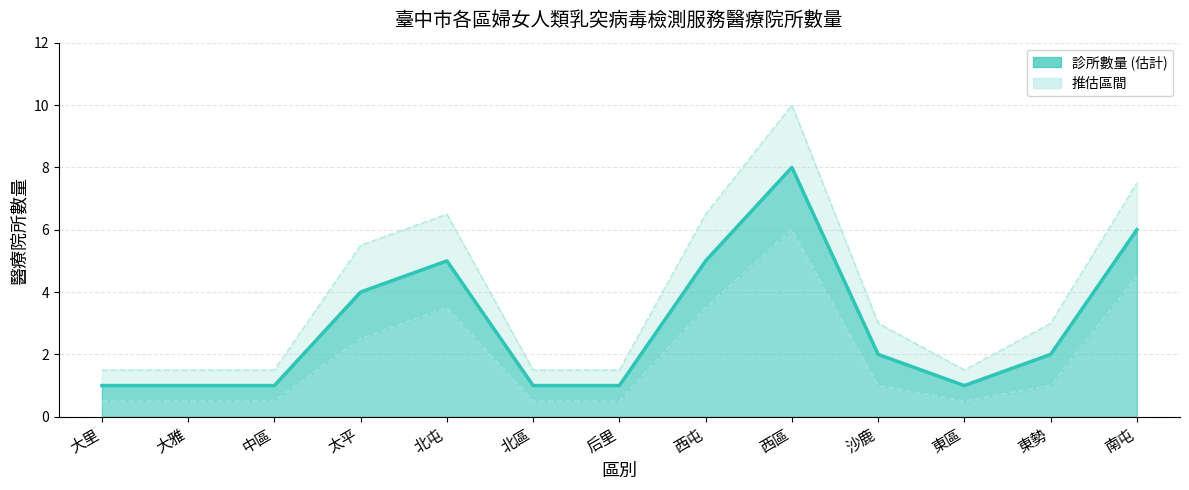

True or false: 上界 has a value of 0.5 at 后里.

False